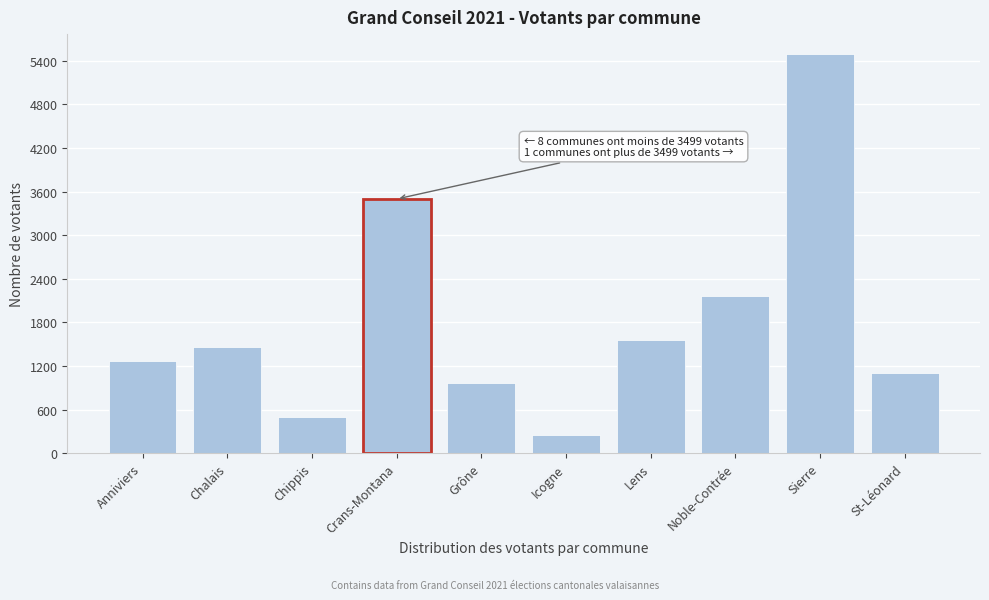

Reading left to right, what are all the values shown in this chart?

Anniviers=1266	Chalais=1469	Chippis=504	Crans-Montana=3499	Grône=973	Icogne=246	Lens=1561	Noble-Contrée=2162	Sierre=5493	St-Léonard=1101